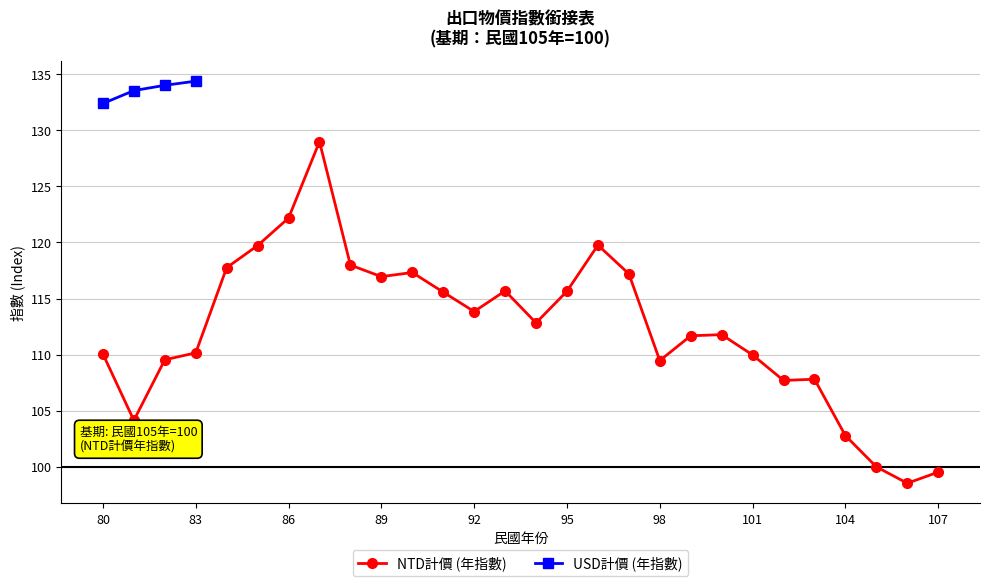

What is the value of the 26th point from the left?

100.0